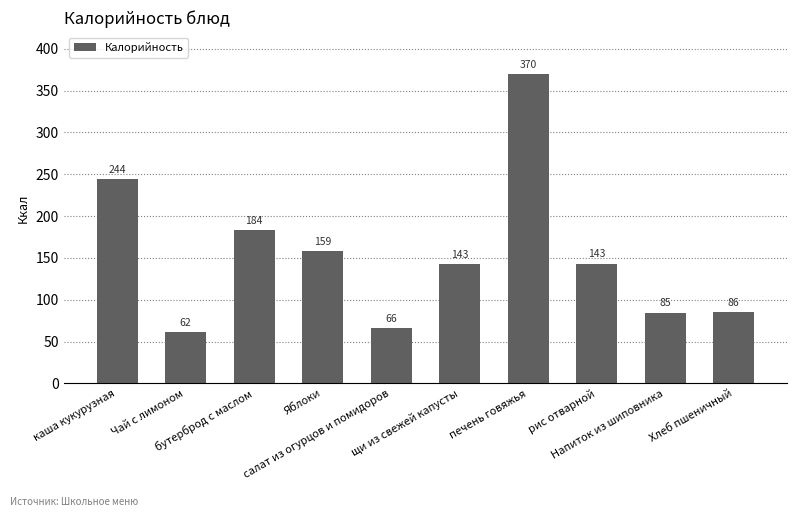

Are the bars horizontal?

No